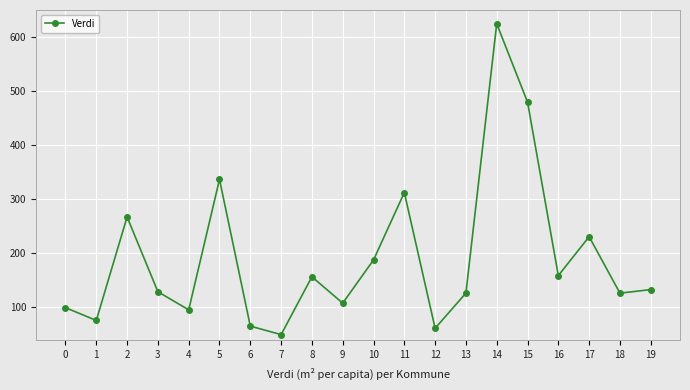

What is the ratio of the value at 4 to the value at 12?

1.6